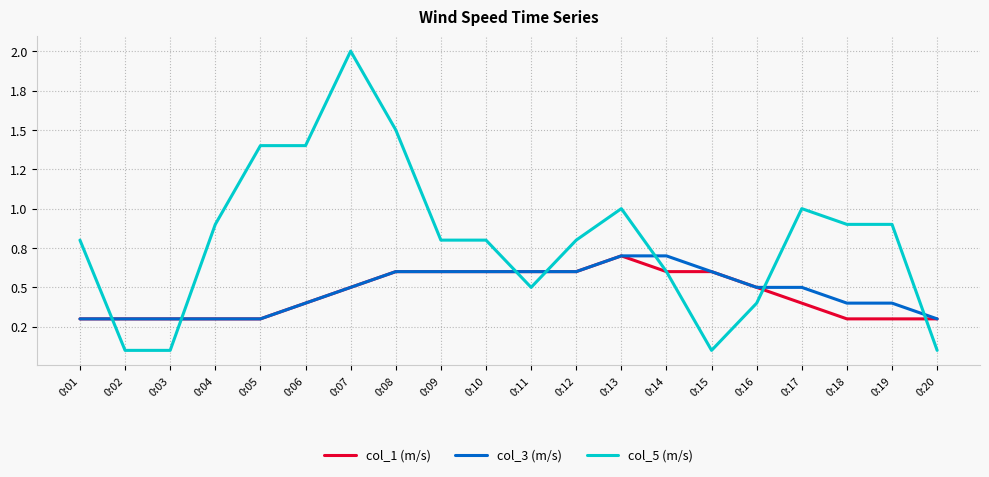

Is this an area chart (filled region under the line)?

No